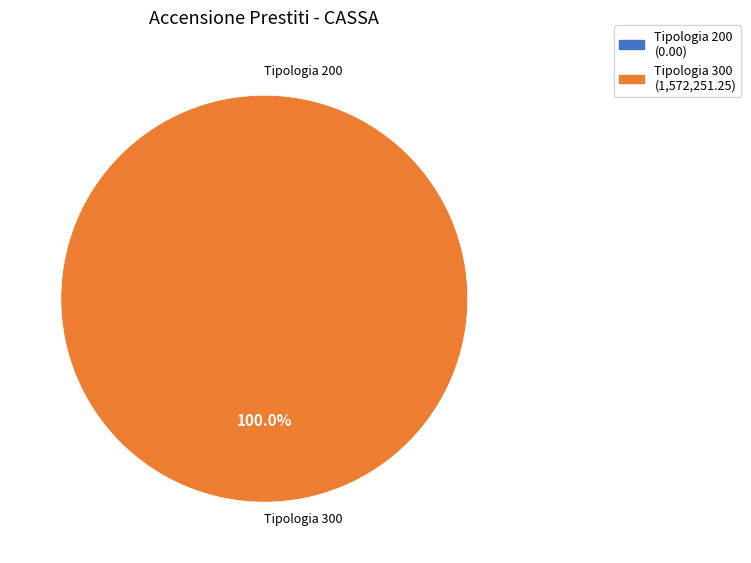

Which slice is the largest?

Tipologia 300 - Accensione Mutui